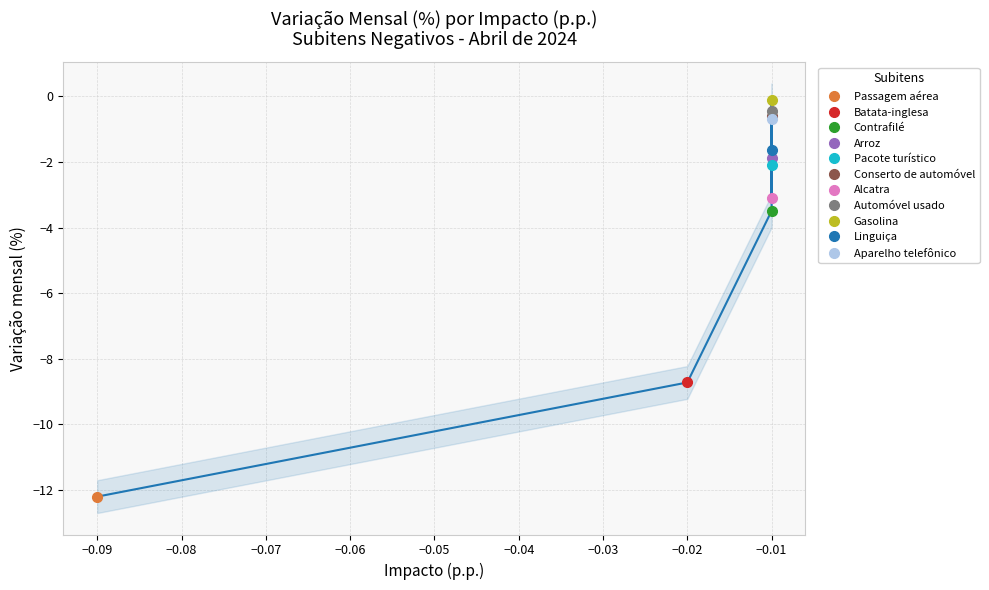

How many interior local peaks (higher than both neighbors) does the data have?

3